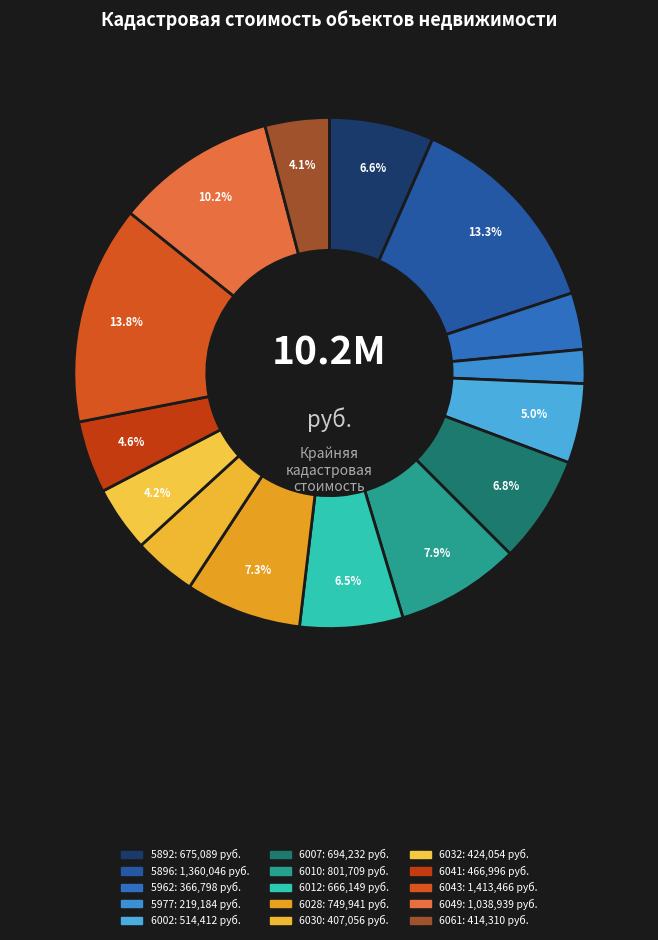

Count the number of slices in the pie.

15